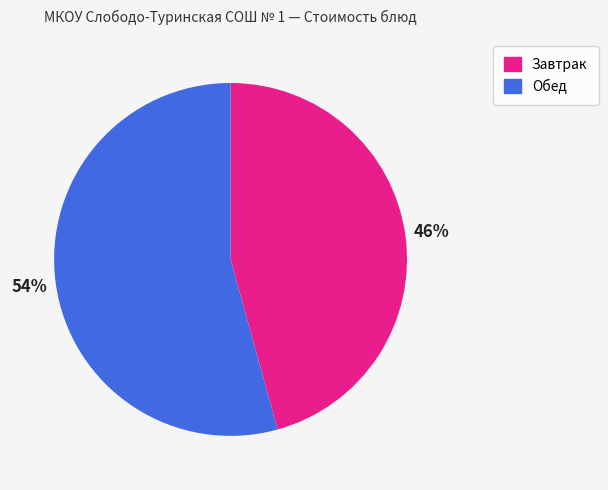

Is there a majority slice in this chart?

Yes